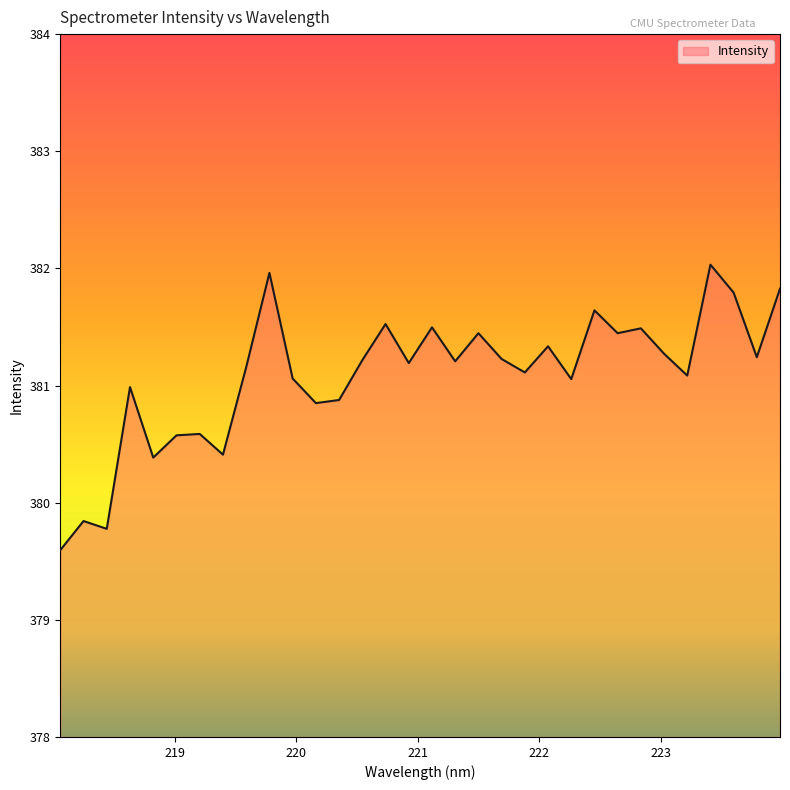

What is the minimum value shown in the chart?

379.6